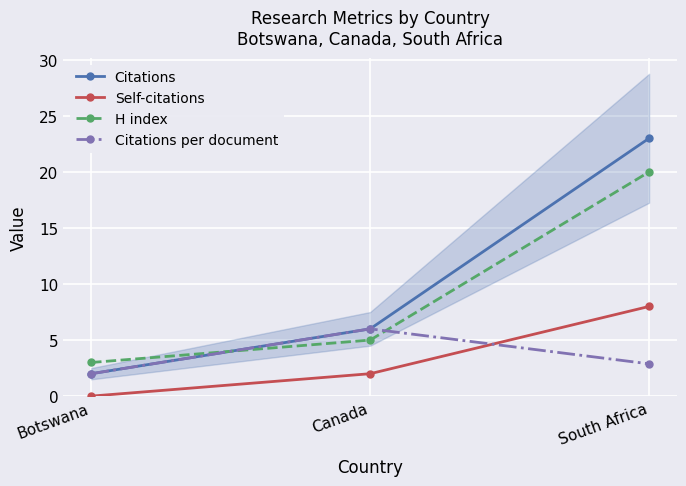

Is this an area chart (filled region under the line)?

No